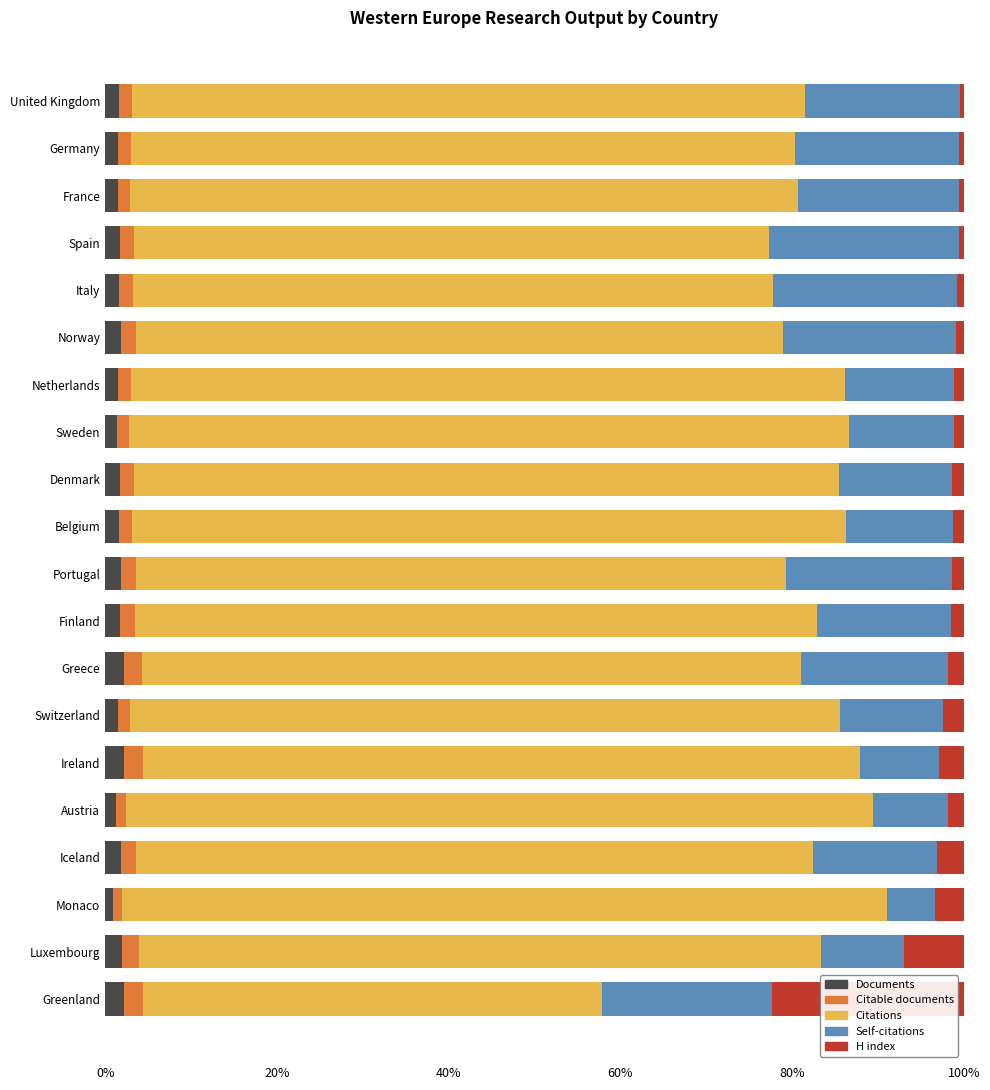

What is the average value of the Documents series?

1.7